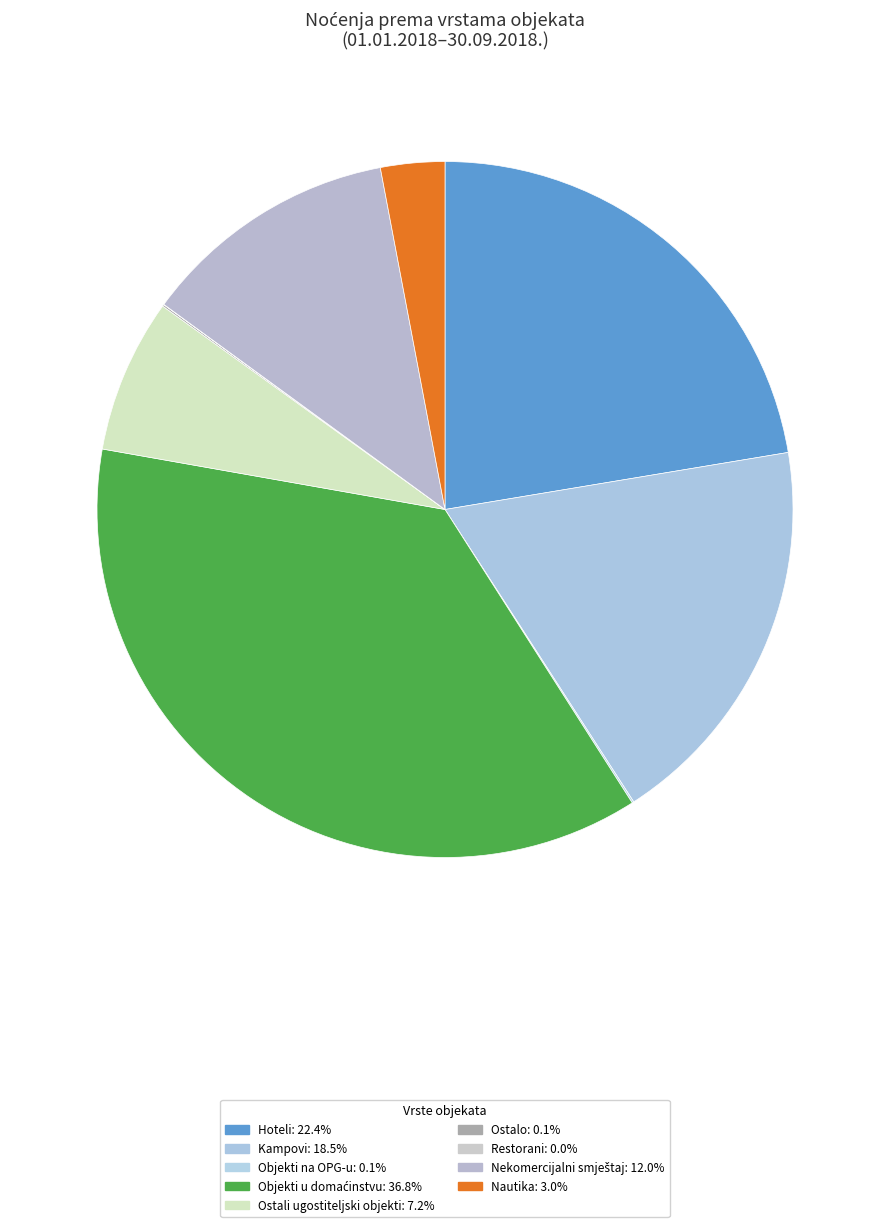

To the nearest percent, what is the difference between the Hoteli and Objekti u domaćinstvu slice percentages?

14%